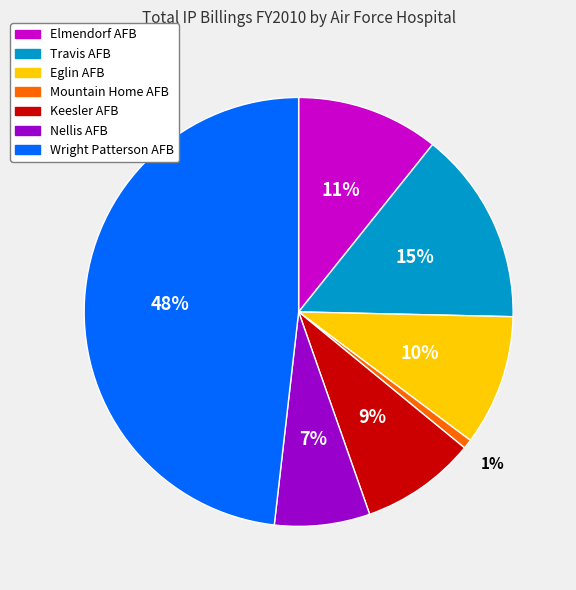

To the nearest percent, what is the average slice percentage?

14%